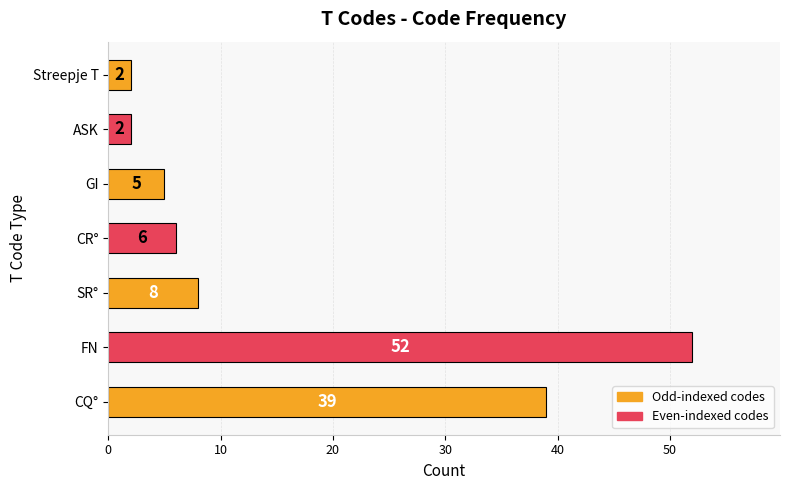

Where is the data nearest to the value 27?

CQ°